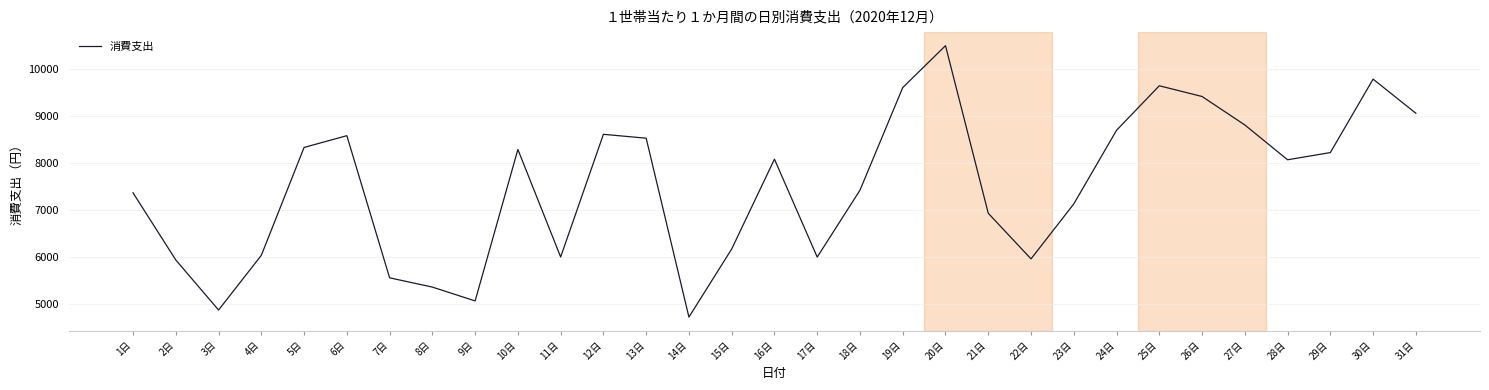

Read the value at 16日.

8087.4